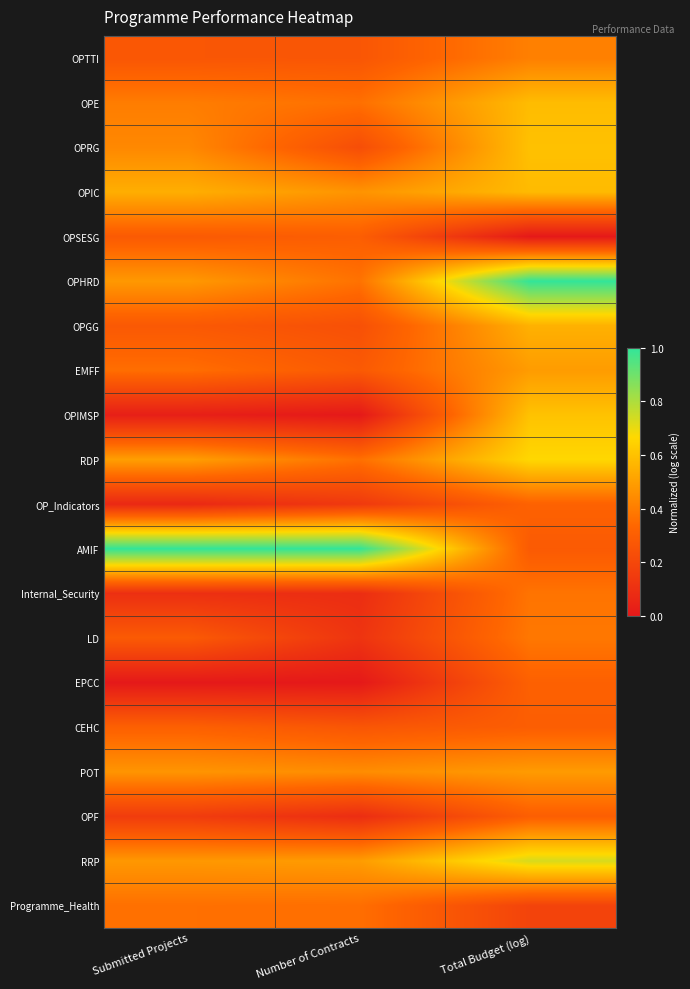

Count the number of categories in the chart.

3